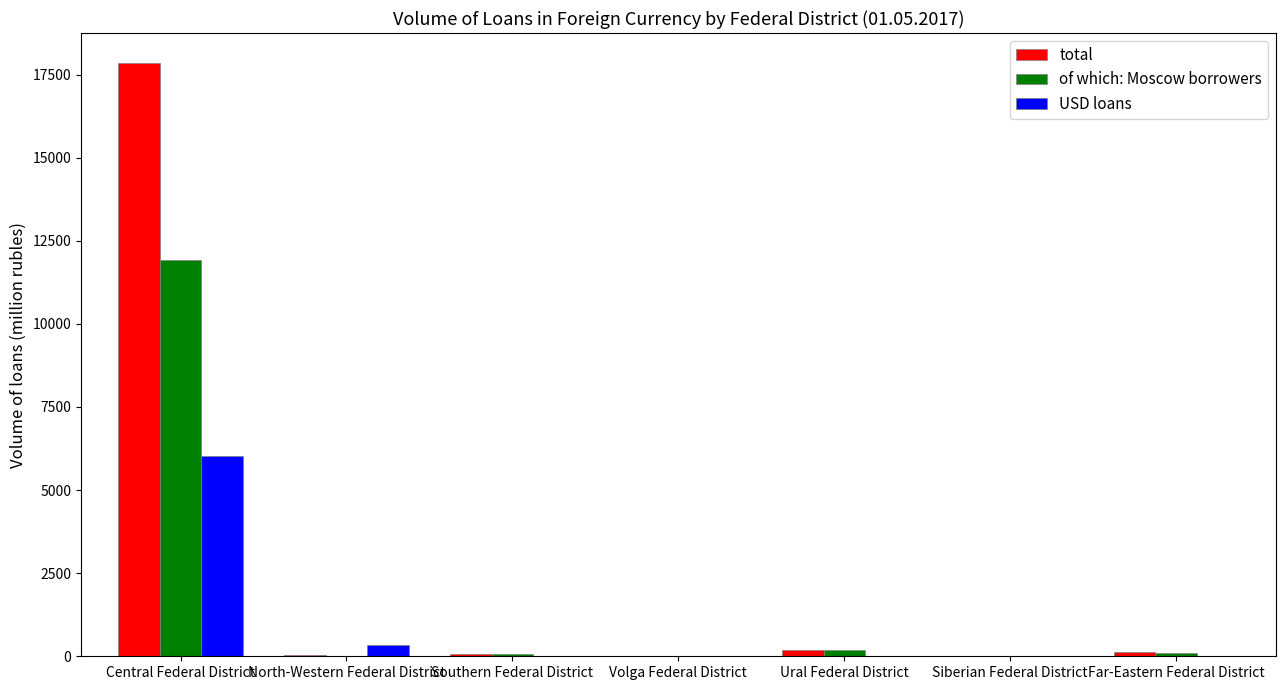

The of which: Moscow borrowers series shows 189 at Ural Federal District. True or false?

True